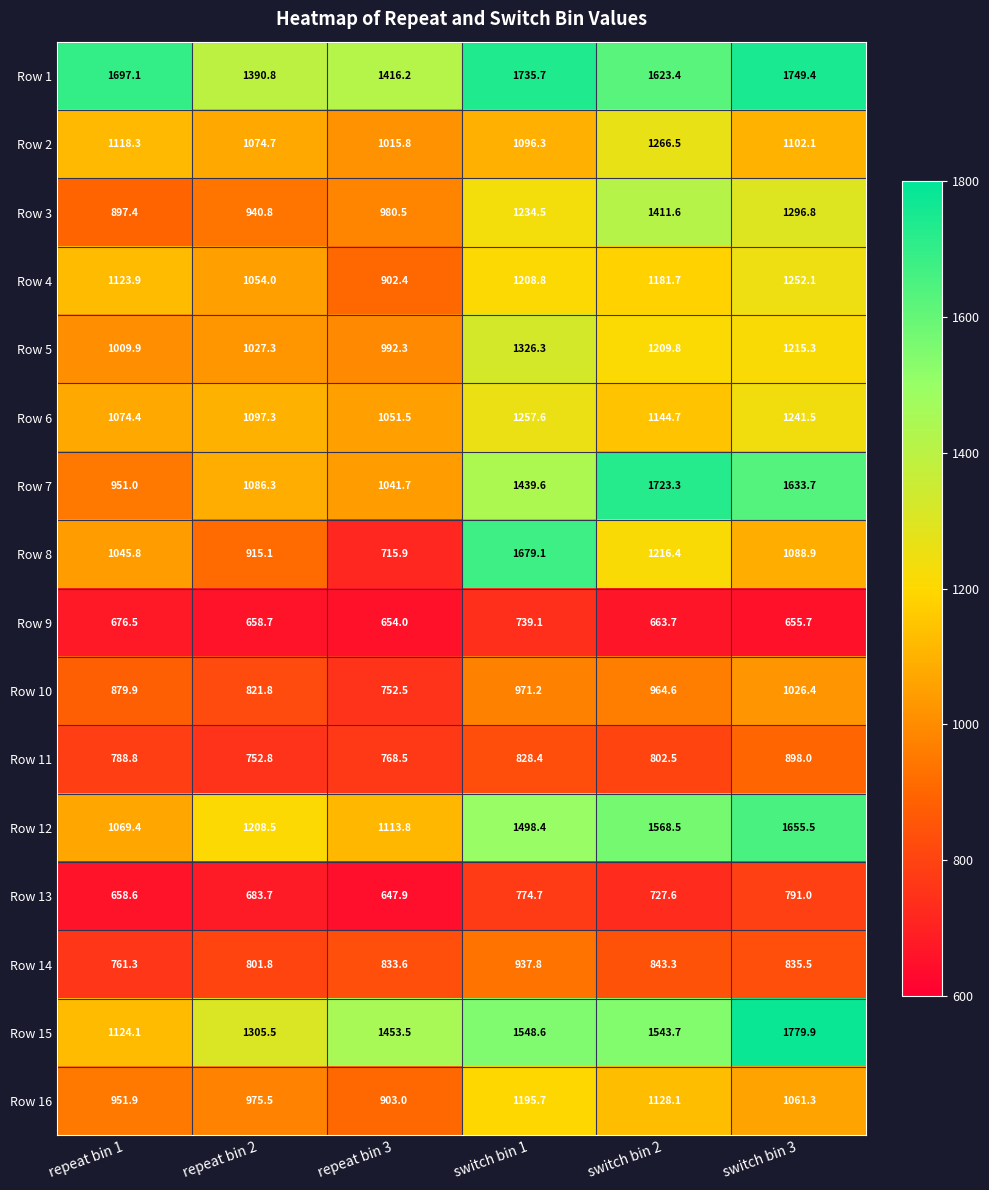

At which category is the sum across all series the highest?

switch bin 1